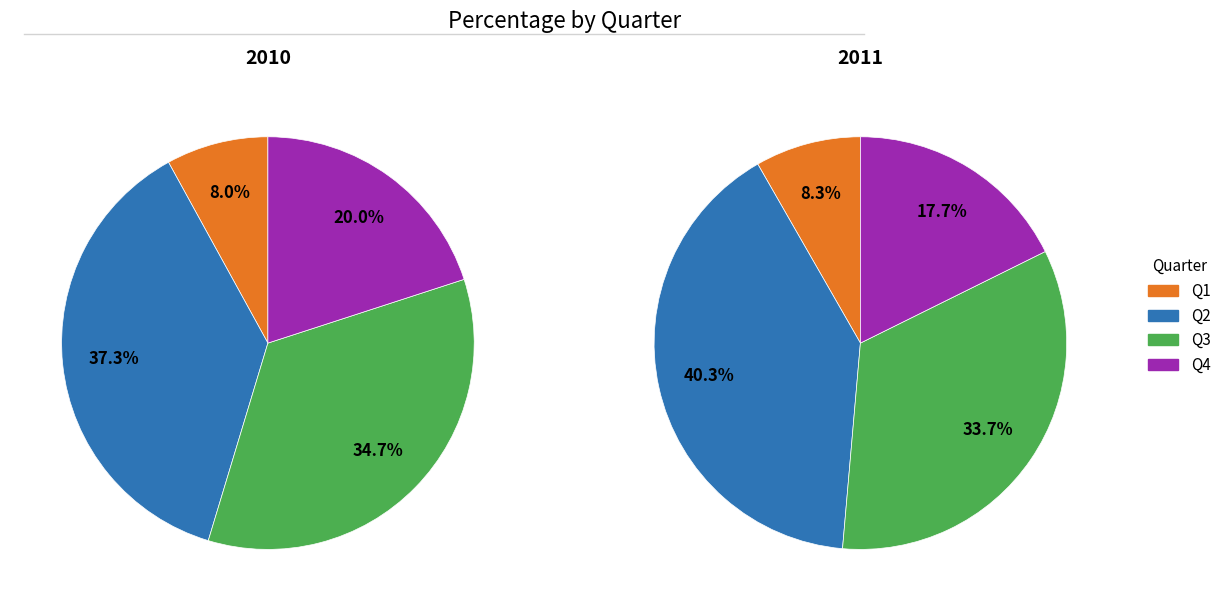

What is the smallest slice in the pie chart?

Q1